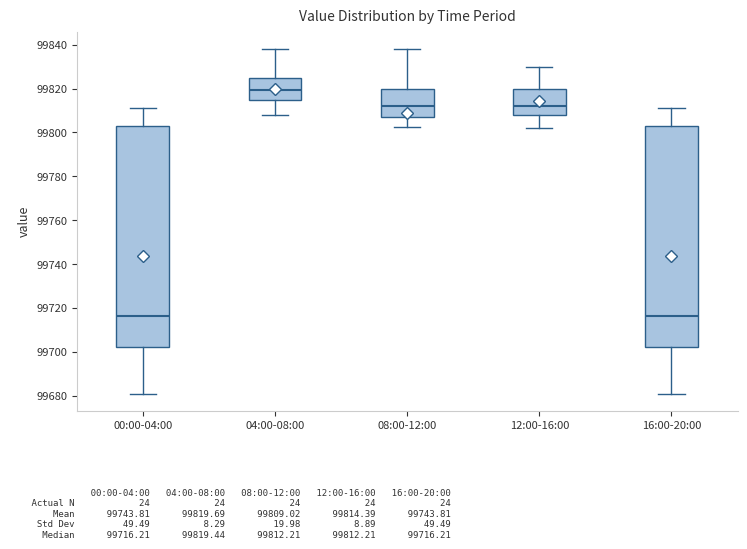

Reading left to right, read every box against the y-axis: the position of its median line, the range the box covers, and the ends of its whiskers. The values are not printed on the chart, so give them approximately, as read against the axis.

00:00-04:00: median 99716, box 99702 to 99802, whiskers 99680 to 99812
04:00-08:00: median 99820, box 99814 to 99824, whiskers 99808 to 99838
08:00-12:00: median 99812, box 99806 to 99820, whiskers 99802 to 99838
12:00-16:00: median 99812, box 99808 to 99820, whiskers 99802 to 99830
16:00-20:00: median 99716, box 99702 to 99802, whiskers 99680 to 99812